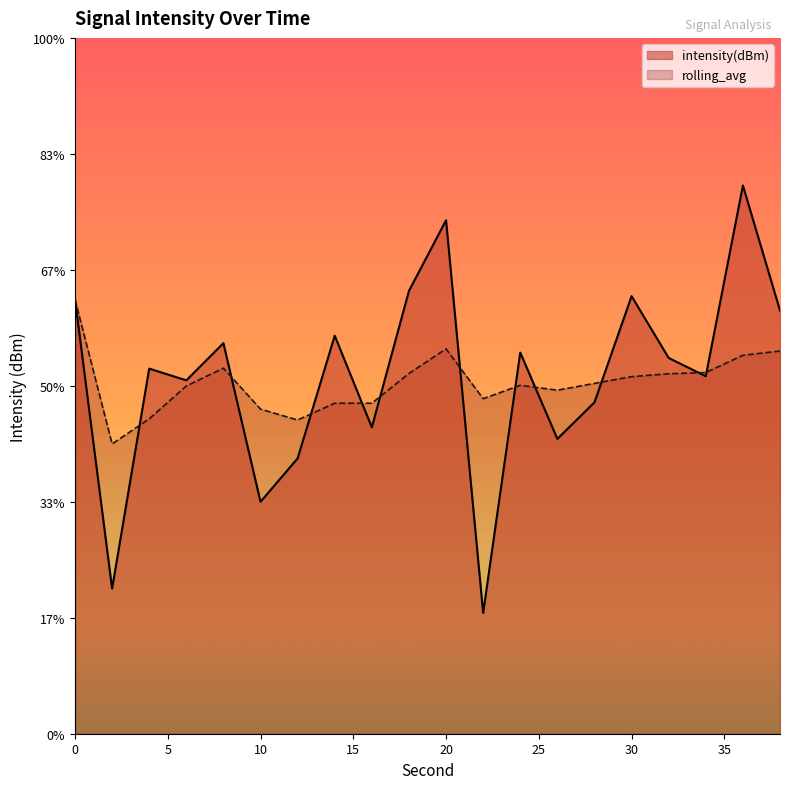

In rolling_avg, how many points are lower than both neighbors (excluding endpoints)?

5